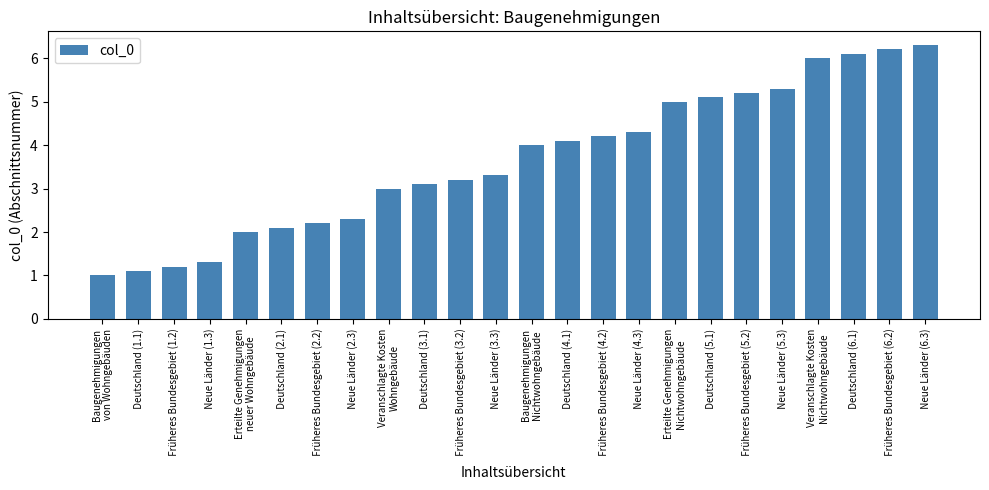

What is the change in value from   Früheres Bundesgebiet (1.2) to   Neue Länder (5.3)?

+4.1